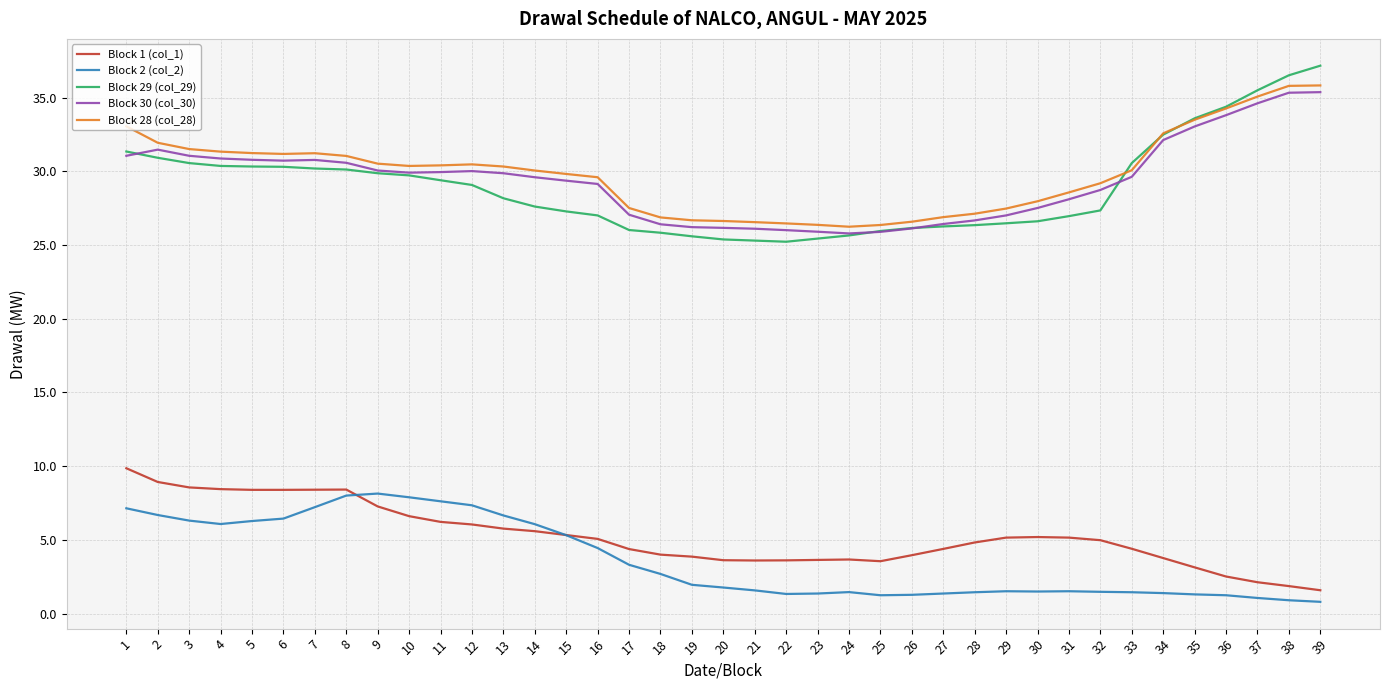

Which series has the largest total across all categories?

Block 28 (col_28)